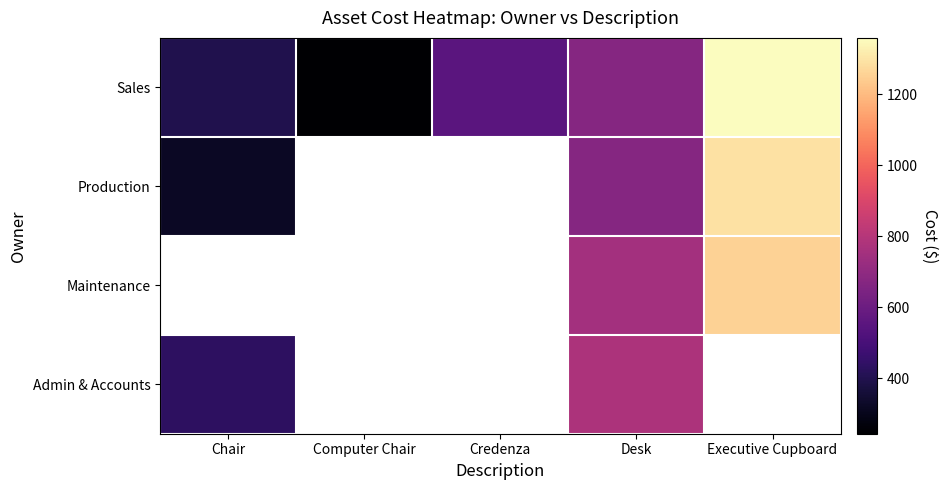

Which category has the lowest value in the Admin & Accounts series?

Chair